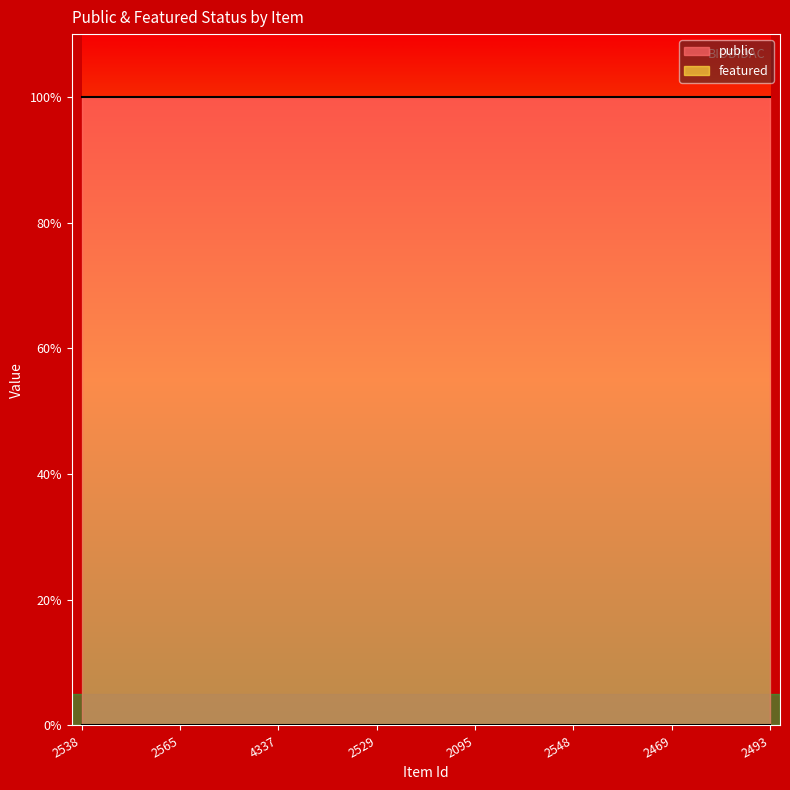

How many lines are shown in the chart?

2